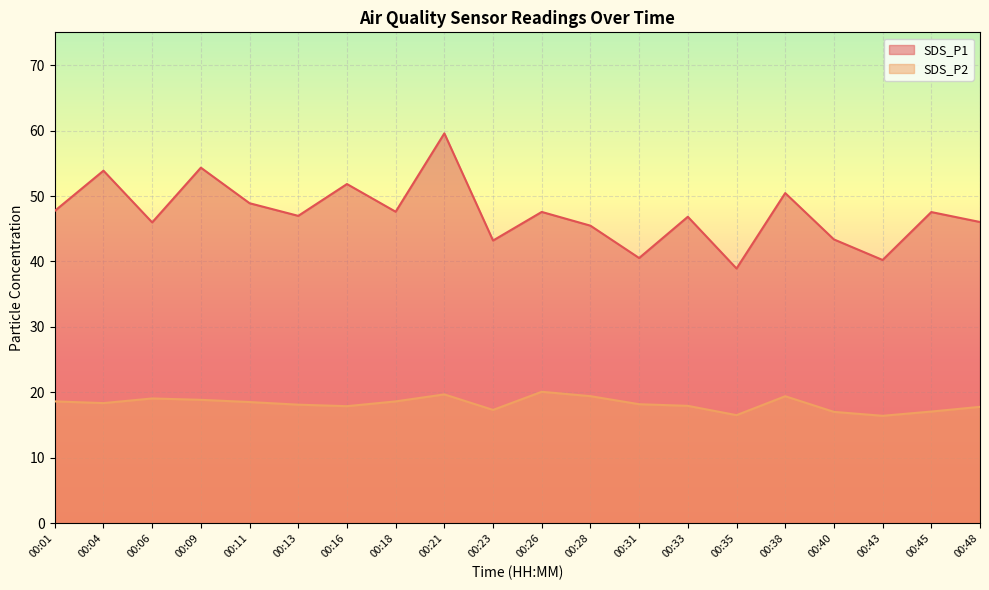

Which series has the widest spread of values?

SDS_P1